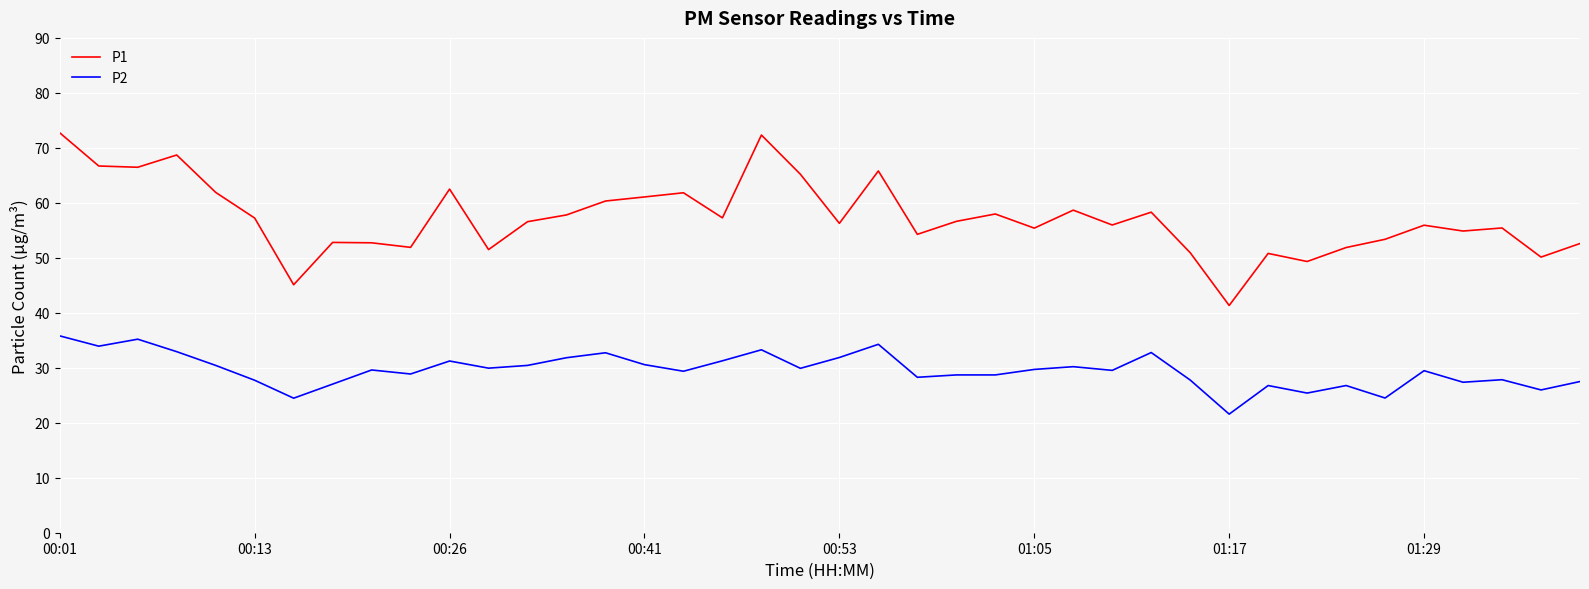

How many categories are shown in the chart?

40